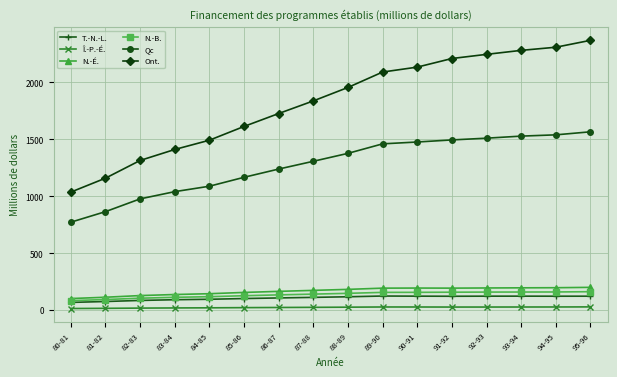

True or false: Î.-P.-É. and N.-É. cross at least once.

False